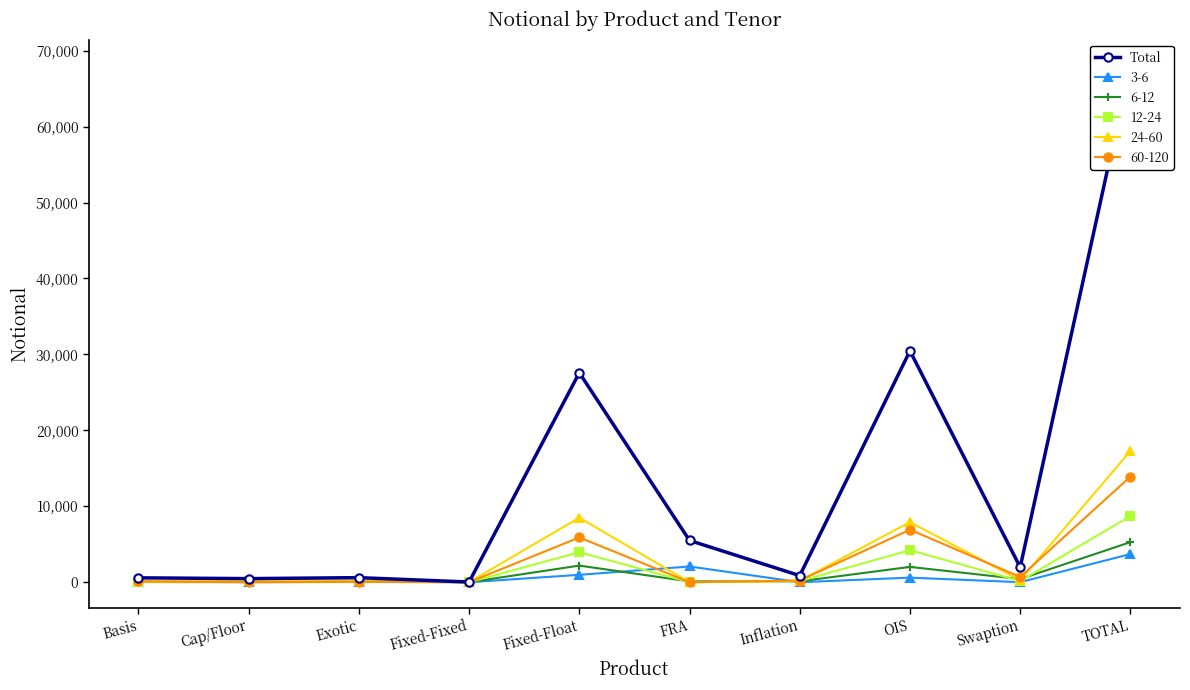

Which label corresponds to the largest value in the chart?

TOTAL